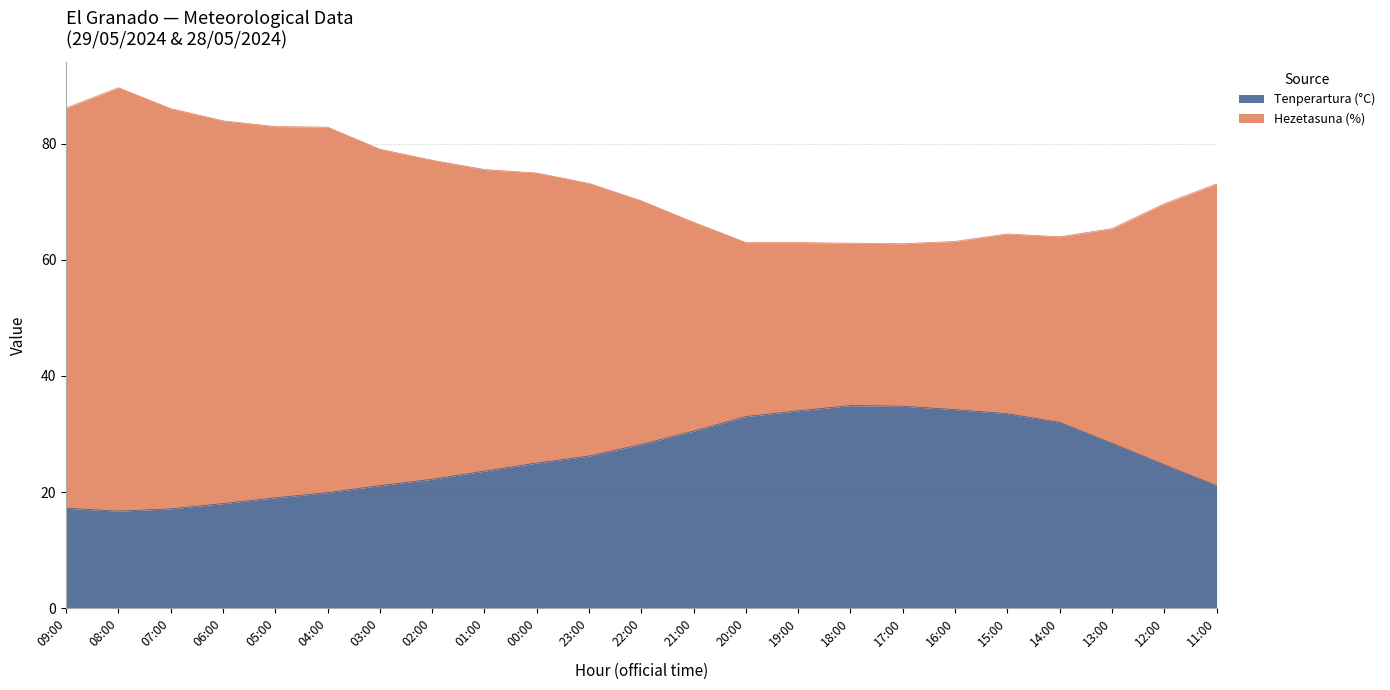

What position from the left is 01:00?

9